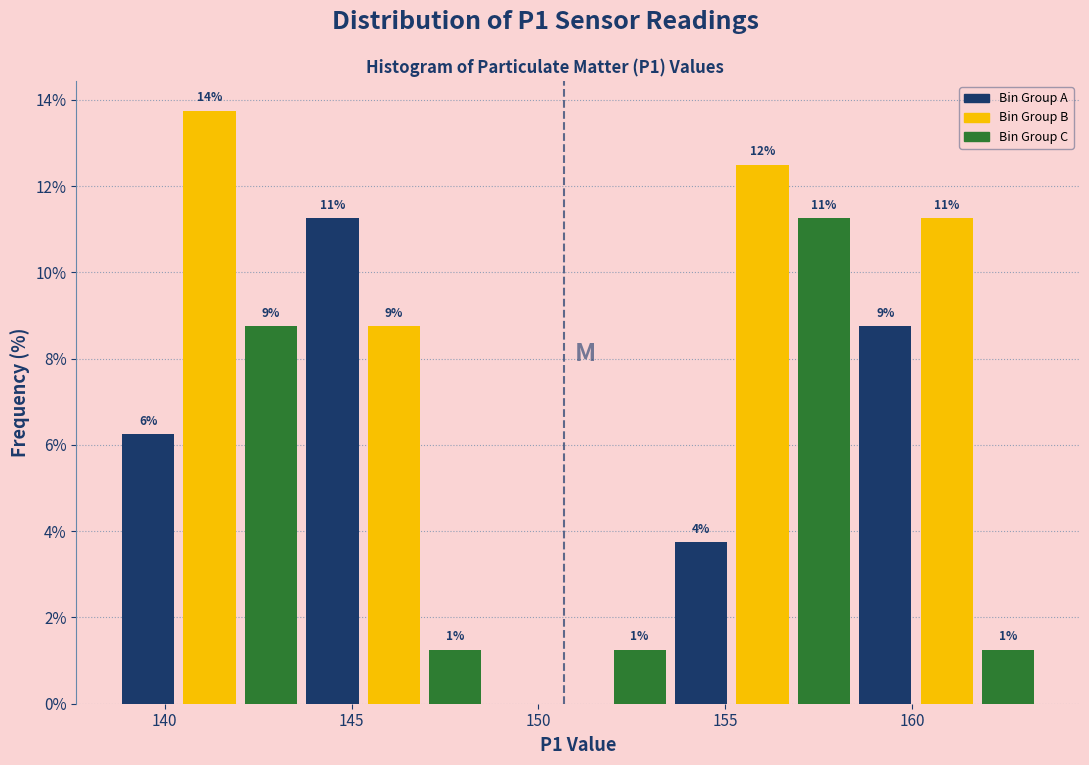

Read against the x-axis, roughly where is the centre of the tallest bar?

141.0